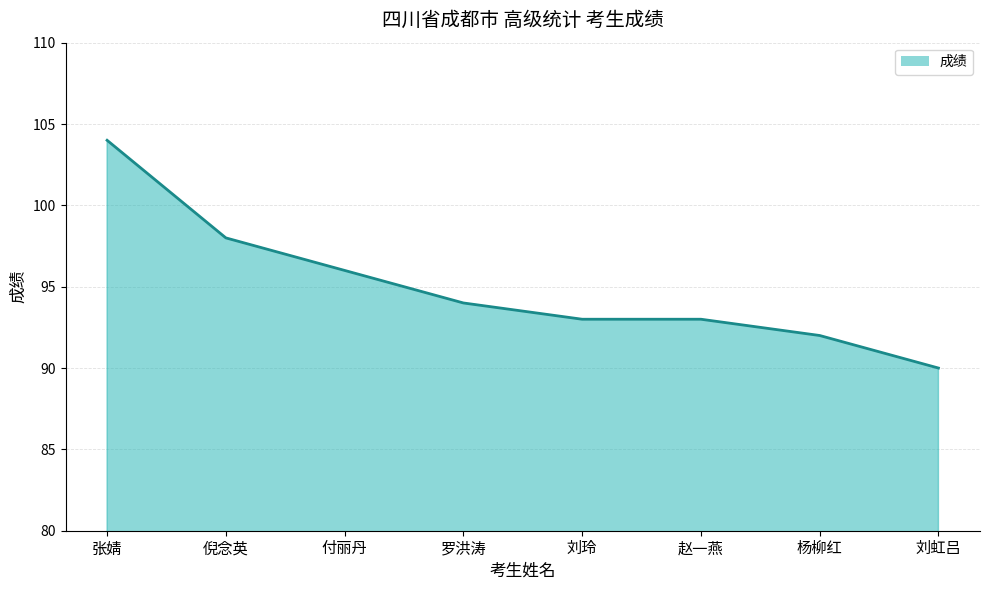

Count the number of categories in the chart.

8